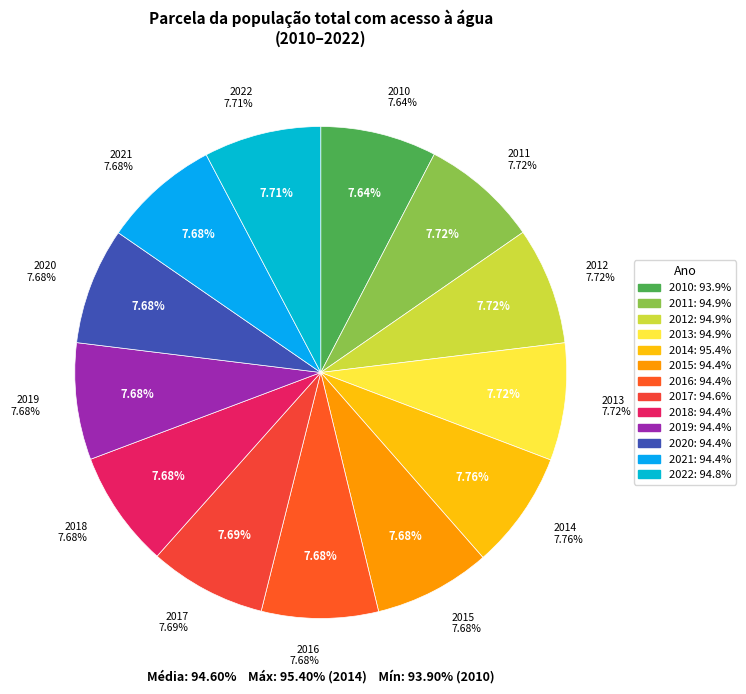

Combined, do 2022 and 2011 account for over 50%?

No